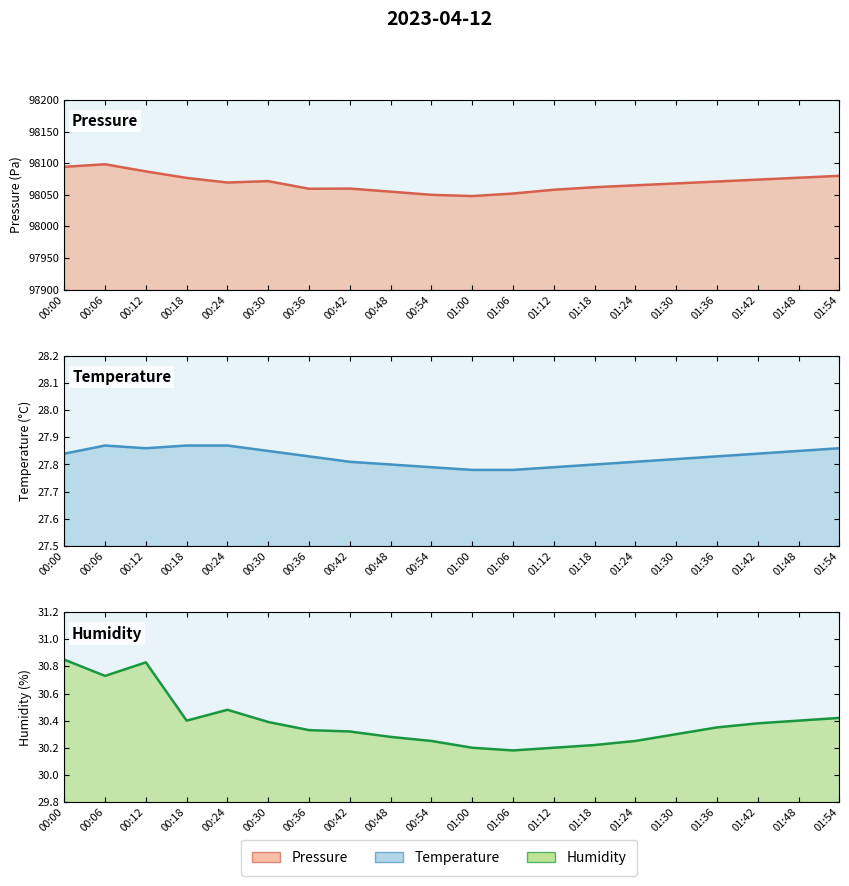

Count the temperature line values in the range 27 to 28.

20